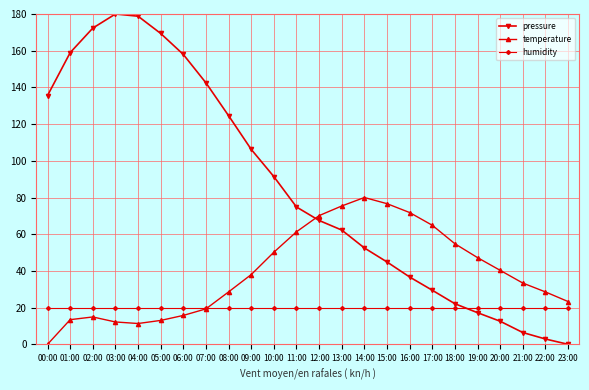

What is the difference between the maximum and second lowest values in the pressure series?

177.1